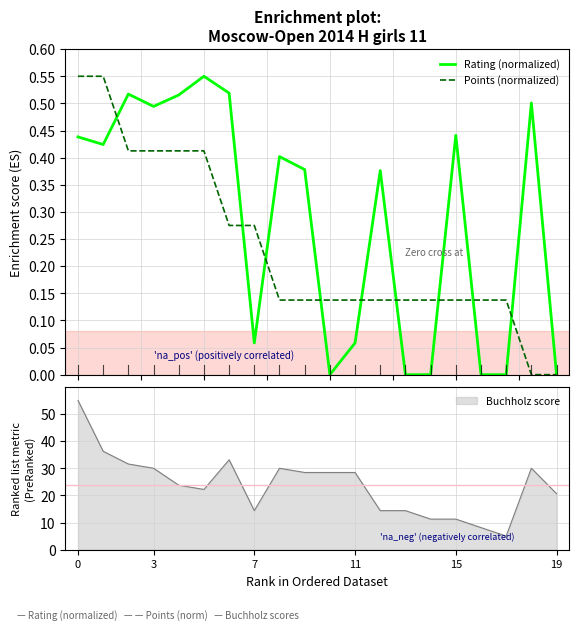

What is the sum of all Rating (normalized) values?

5.7